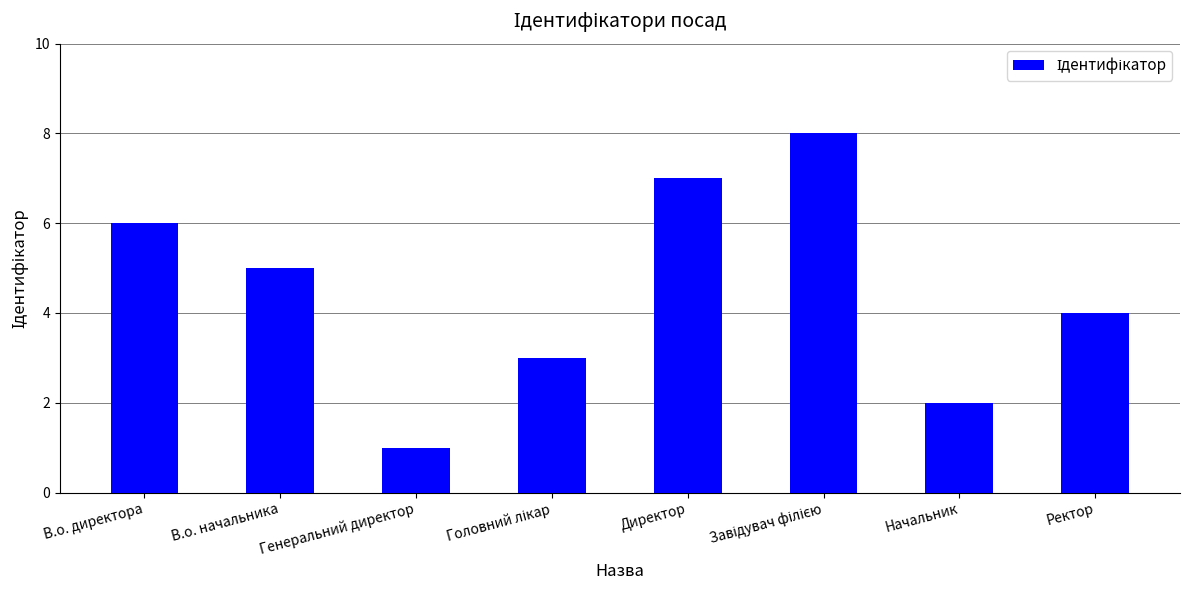

The value at Директор is 7. True or false?

True